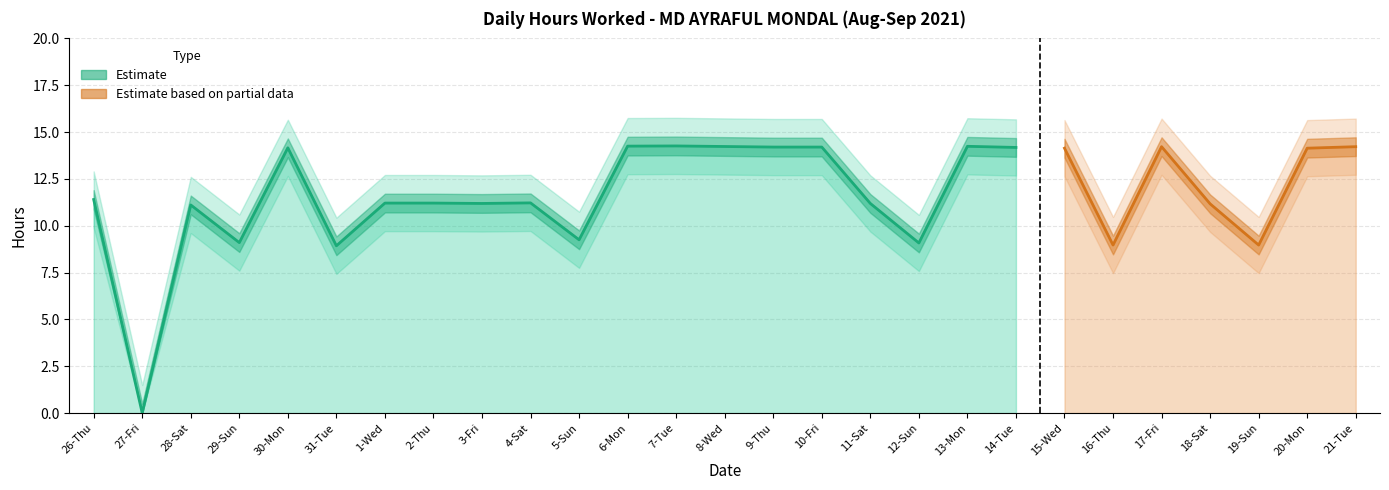

What is the label of the 6th point from the left?

31-Tue